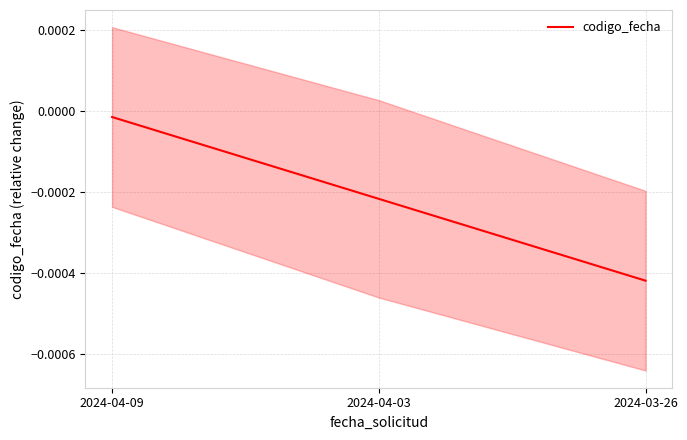

At which category does the chart reach its peak across all series?

2024-04-09